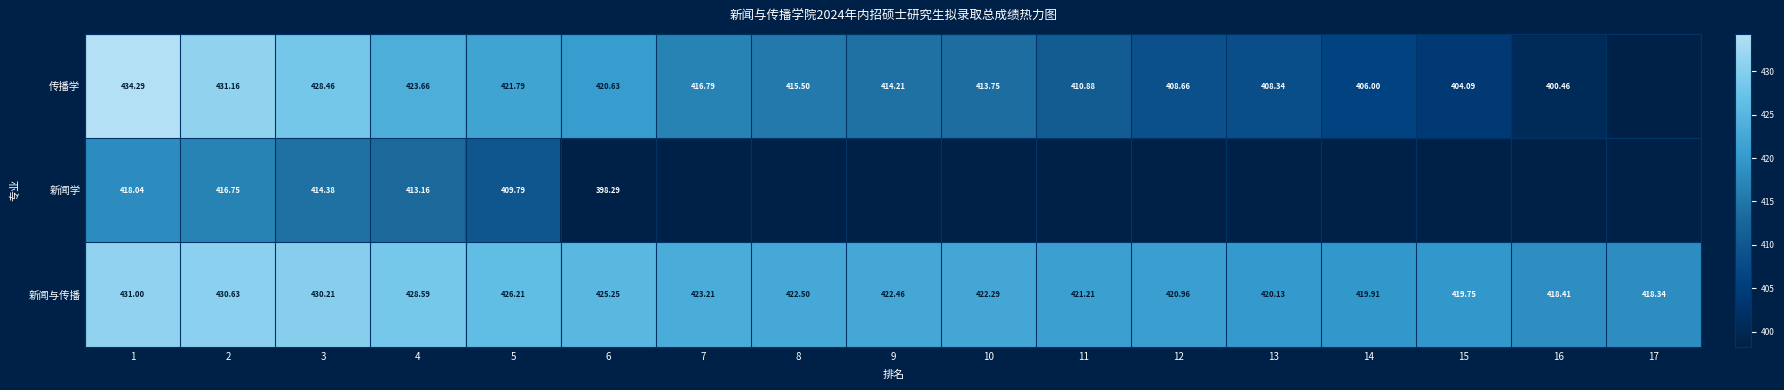

At 5, list the series in order from smallest to largest.

新闻学, 传播学, 新闻与传播